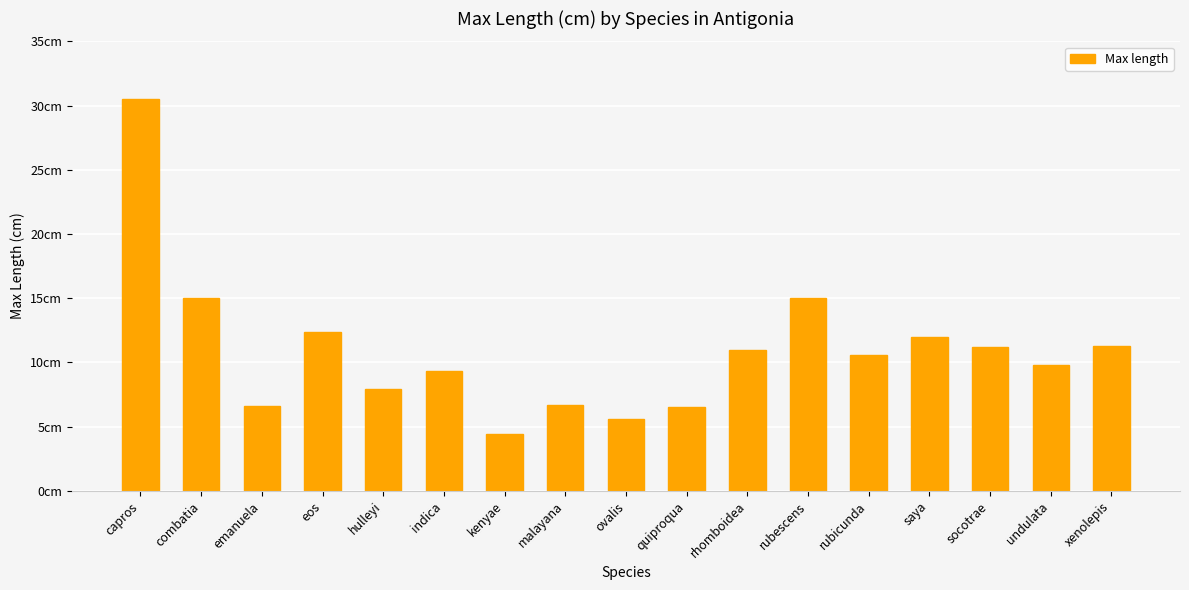

Is it true that the value at xenolepis is 11.3?

True